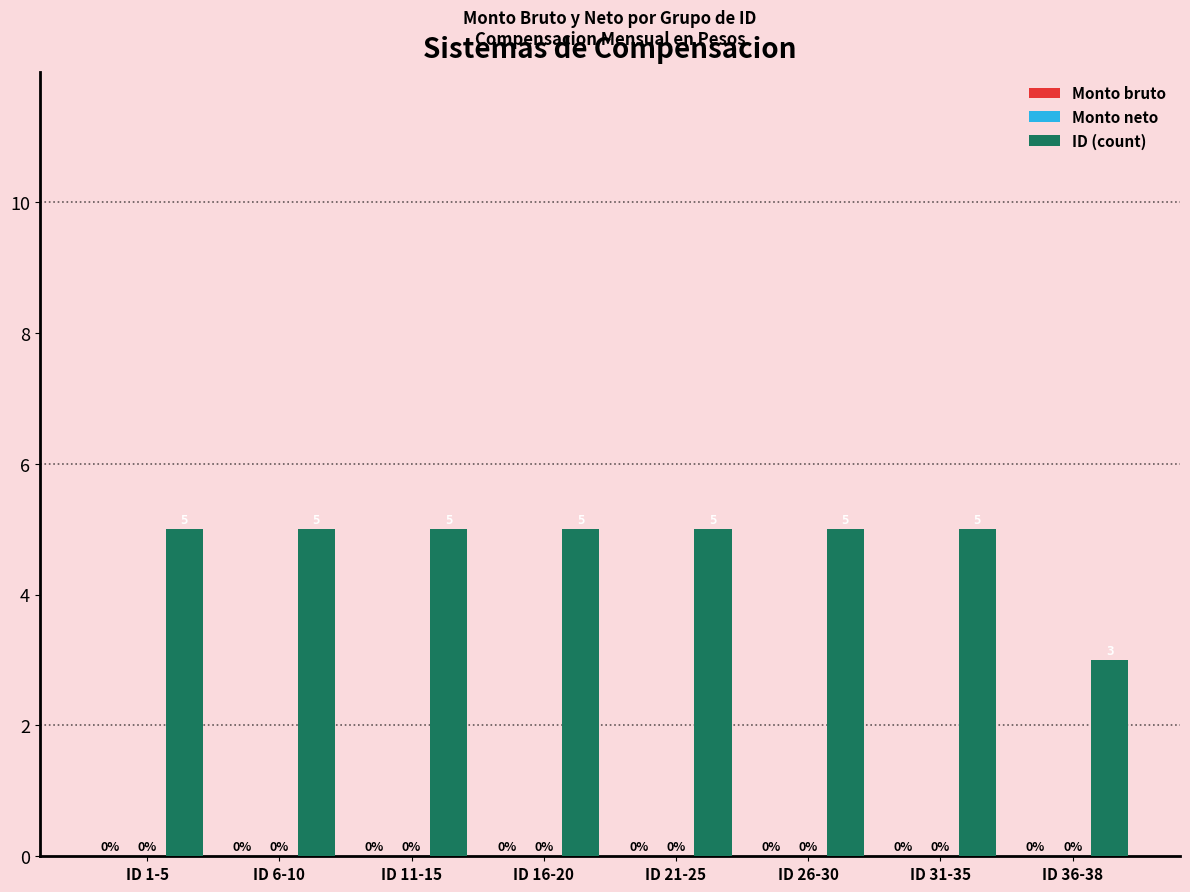

Reading left to right, extract all data points from this chart.

Monto bruto: ID 1-5=0	ID 6-10=0	ID 11-15=0	ID 16-20=0	ID 21-25=0	ID 26-30=0	ID 31-35=0	ID 36-38=0
Monto neto: ID 1-5=0	ID 6-10=0	ID 11-15=0	ID 16-20=0	ID 21-25=0	ID 26-30=0	ID 31-35=0	ID 36-38=0
ID (count): ID 1-5=5	ID 6-10=5	ID 11-15=5	ID 16-20=5	ID 21-25=5	ID 26-30=5	ID 31-35=5	ID 36-38=3